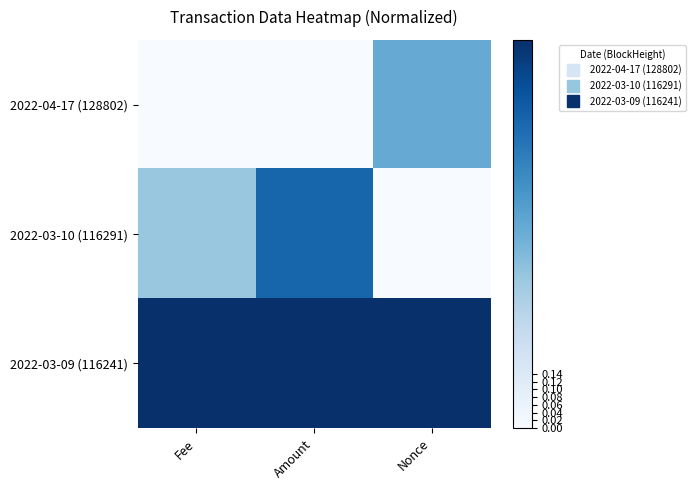

Reading left to right, transcribe all the data shown in this chart.

2022-04-17 (128802): Fee=0.0	Amount=0.0	Nonce=0.5
2022-03-10 (116291): Fee=0.4	Amount=0.8	Nonce=0.0
2022-03-09 (116241): Fee=1.0	Amount=1.0	Nonce=1.0